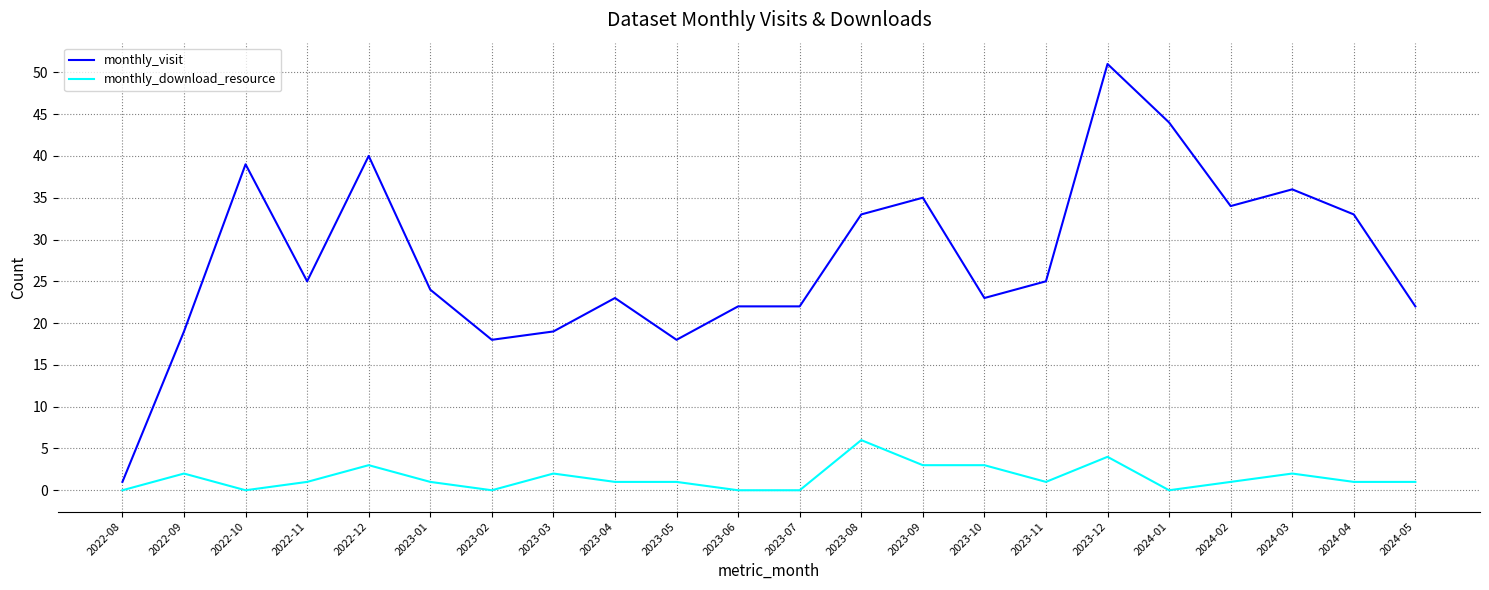

Reading left to right, extract all data points from this chart.

monthly_visit: 2022-08=1	2022-09=19	2022-10=39	2022-11=25	2022-12=40	2023-01=24	2023-02=18	2023-03=19	2023-04=23	2023-05=18	2023-06=22	2023-07=22	2023-08=33	2023-09=35	2023-10=23	2023-11=25	2023-12=51	2024-01=44	2024-02=34	2024-03=36	2024-04=33	2024-05=22
monthly_download_resource: 2022-08=0	2022-09=2	2022-10=0	2022-11=1	2022-12=3	2023-01=1	2023-02=0	2023-03=2	2023-04=1	2023-05=1	2023-06=0	2023-07=0	2023-08=6	2023-09=3	2023-10=3	2023-11=1	2023-12=4	2024-01=0	2024-02=1	2024-03=2	2024-04=1	2024-05=1